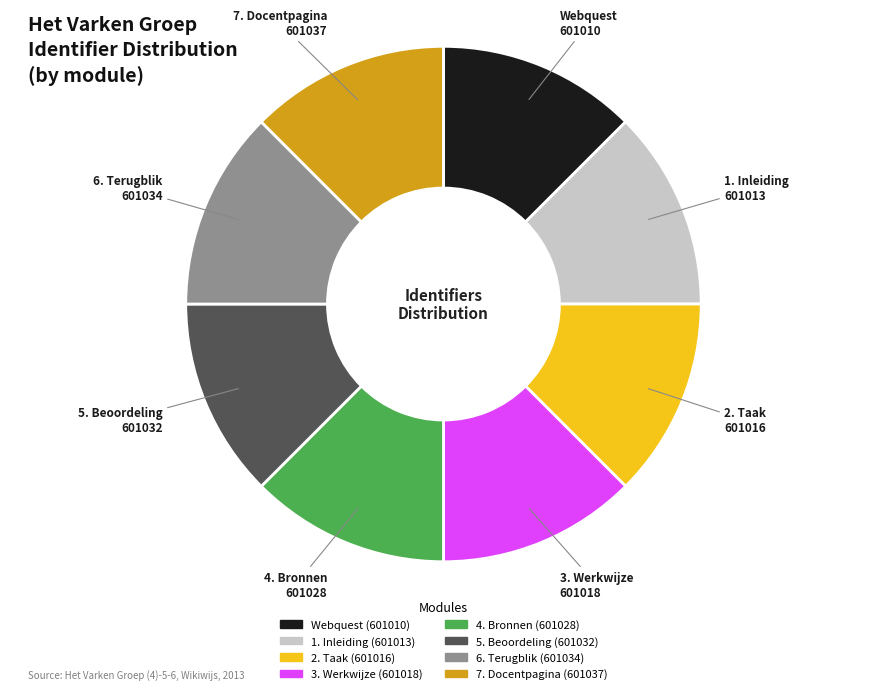

Does 2. Taak represent more than half of the total?

No